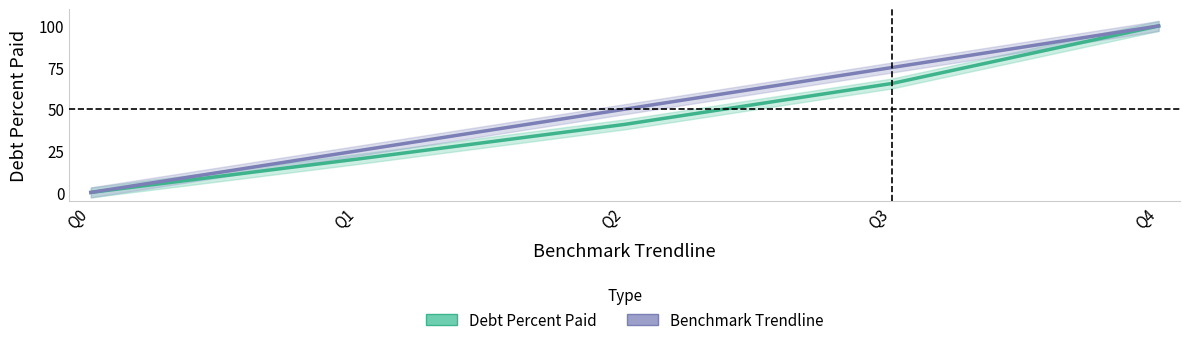

Reading right to left, extract all data points from this chart.

Debt Percent Paid: 100.0	65.4	40.9	20.1	0.0
Benchmark Trendline: 100.0	75.0	50.0	25.0	0.0